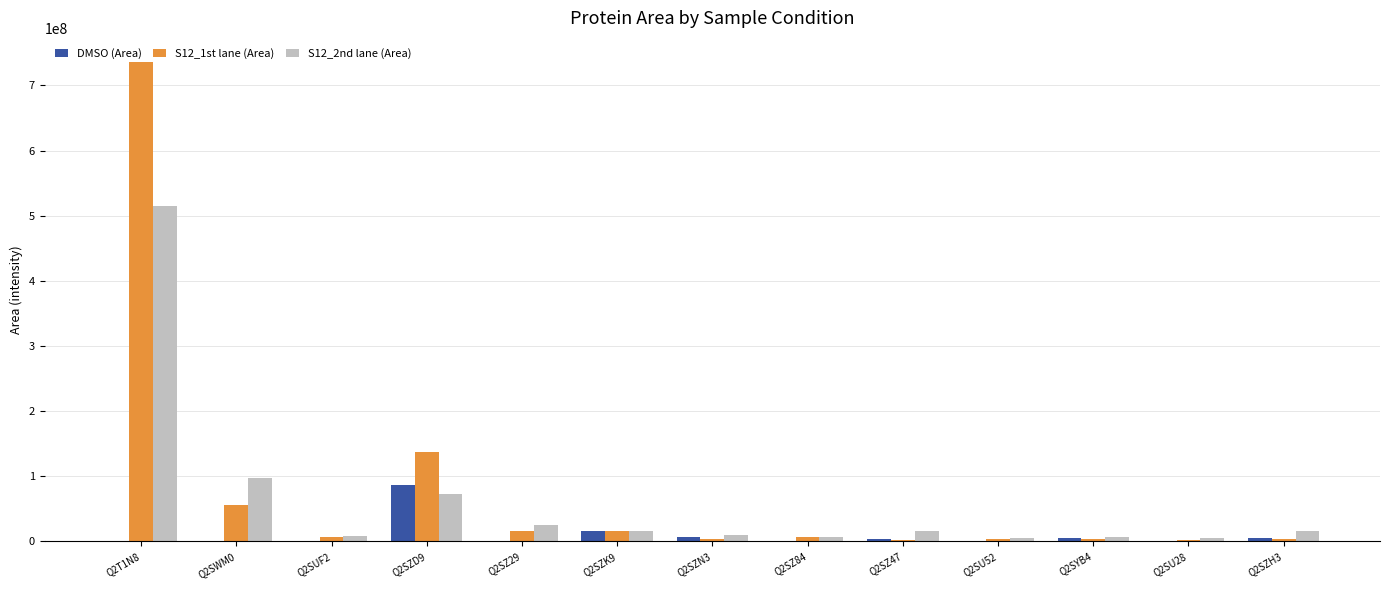

Is it true that DMSO (Area) equals -60224947.4 at Q2SWM0?

False